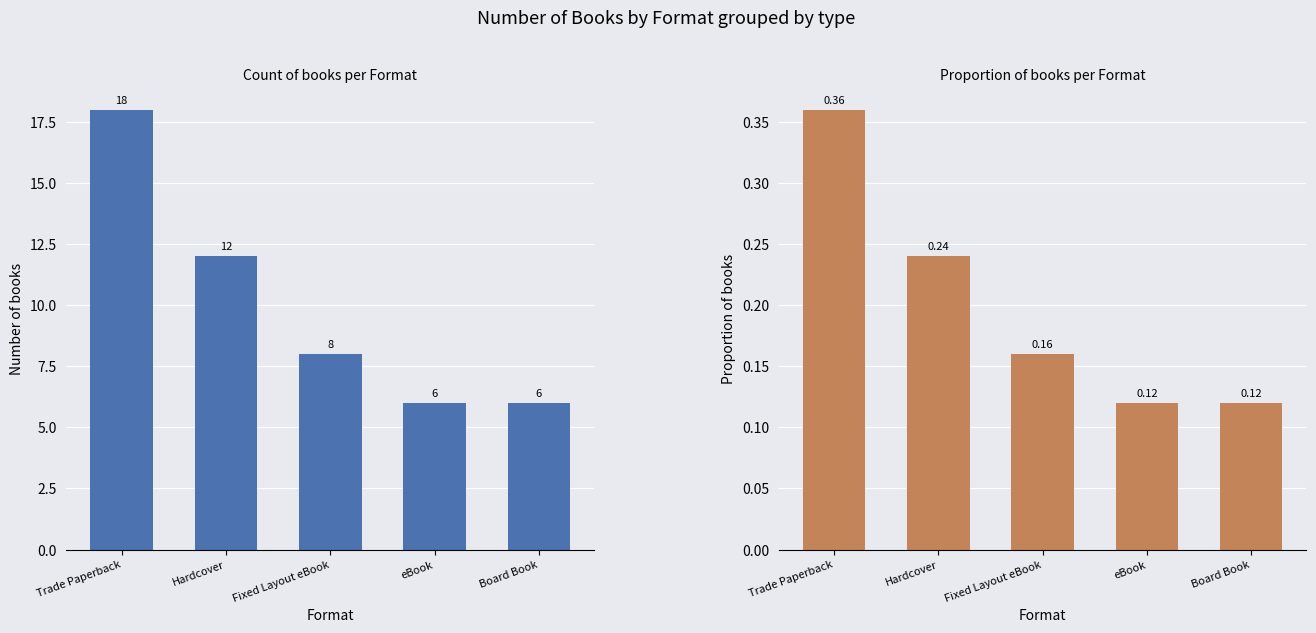

Which category has the highest value across all series?

Trade Paperback